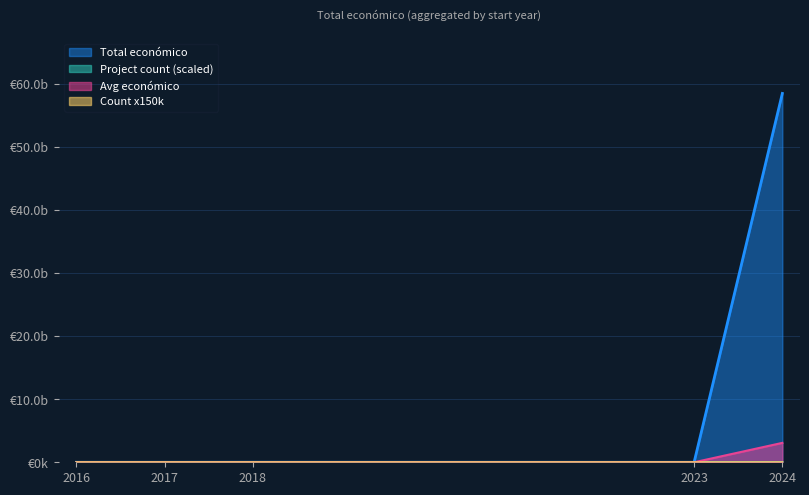

Does the chart have visible grid lines?

Yes